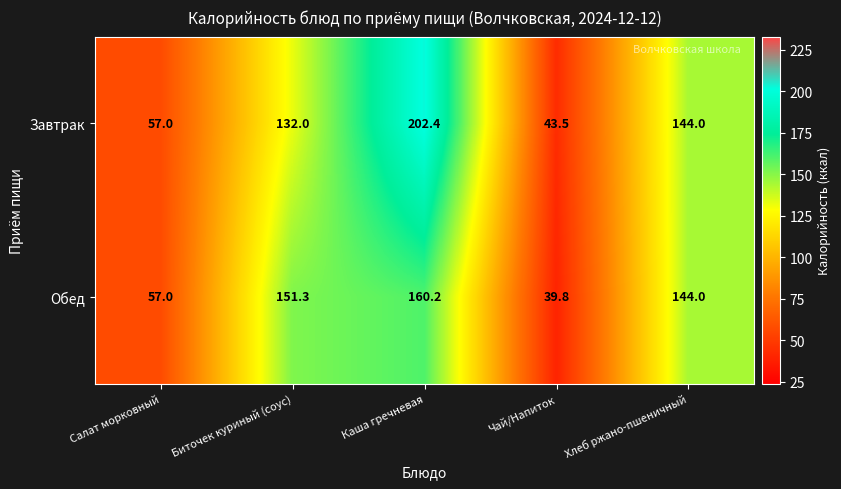

At which category is the sum across all series the highest?

Каша гречневая